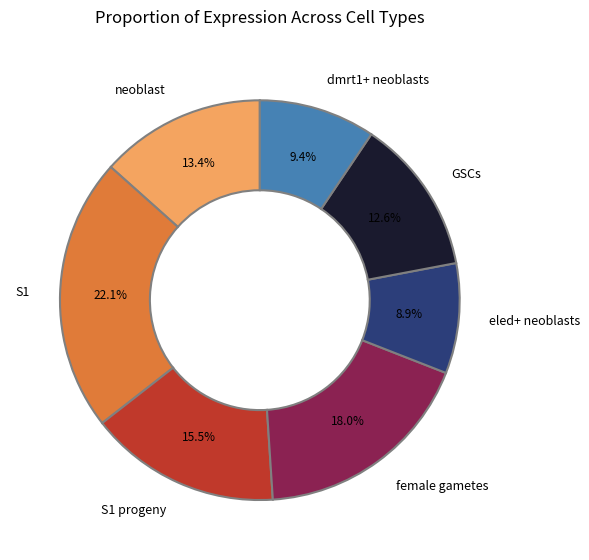

Count the number of slices in the pie.

7